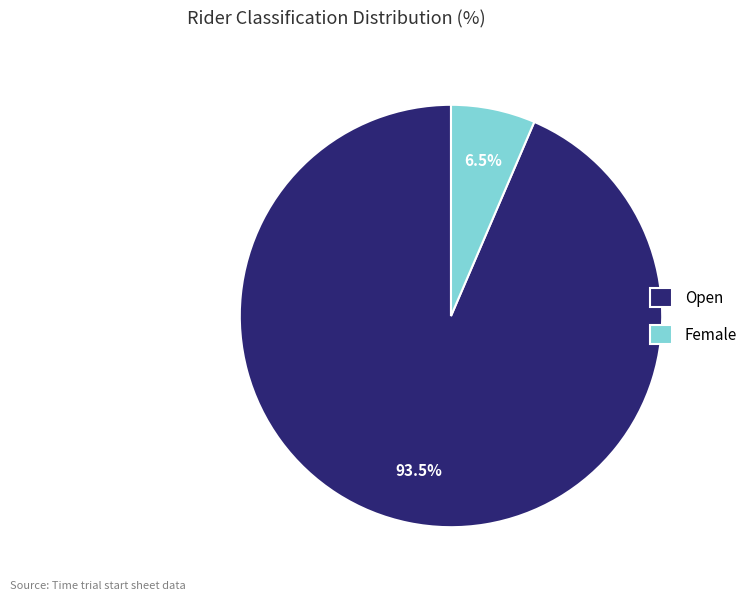

Rank the categories by value from lowest to highest.

Female, Open